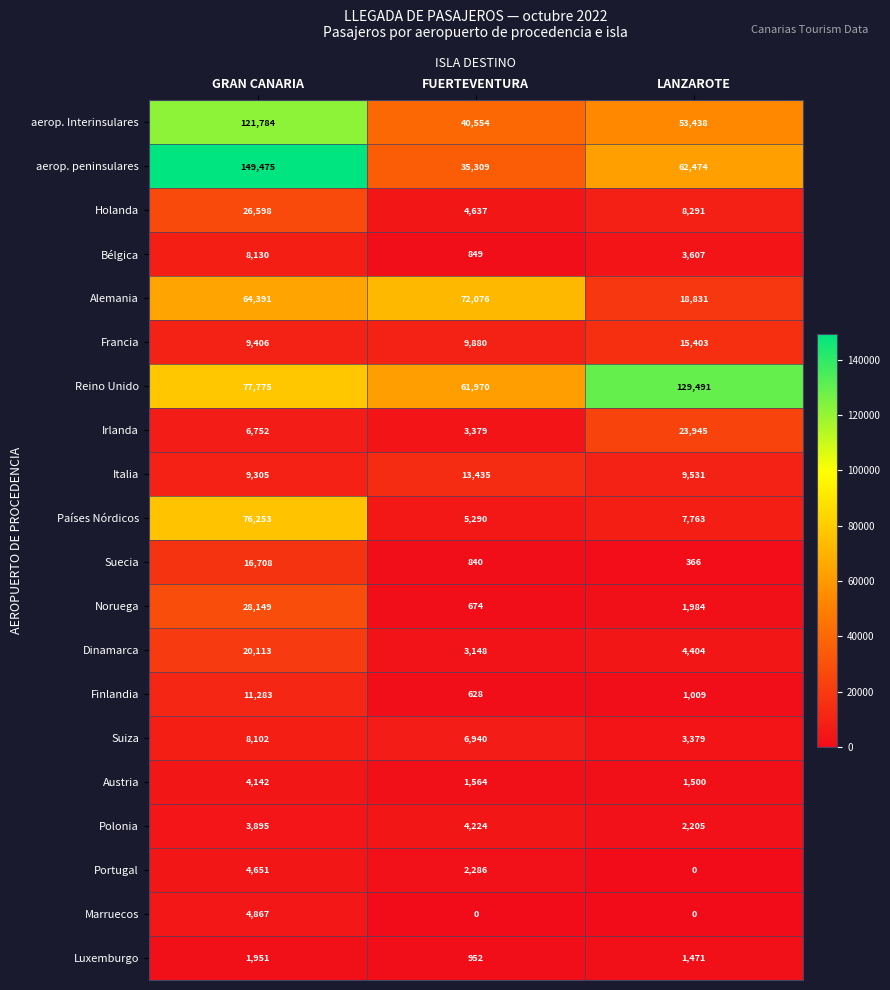

List the labels in order of Irlanda value, largest first.

LANZAROTE, GRAN CANARIA, FUERTEVENTURA